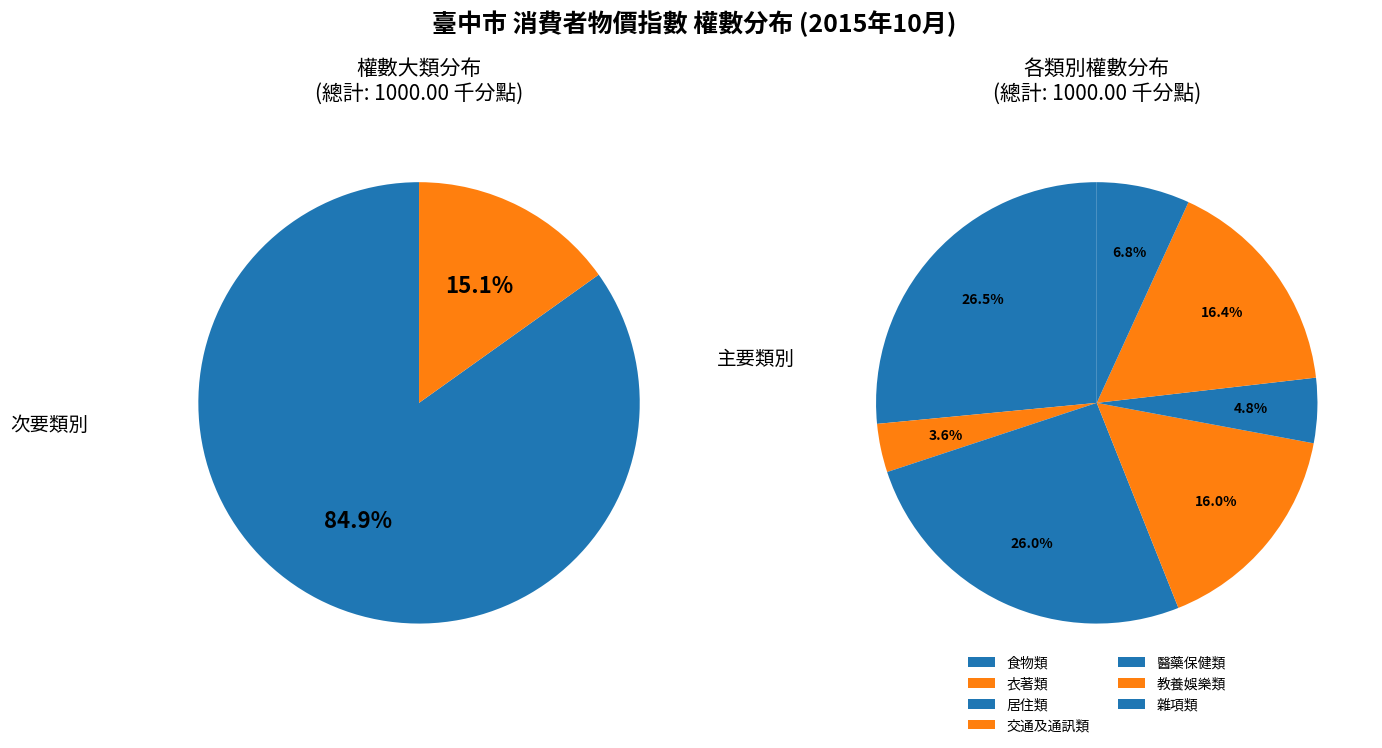

The 教養娛樂類 slice represents 21% of the pie. True or false?

False